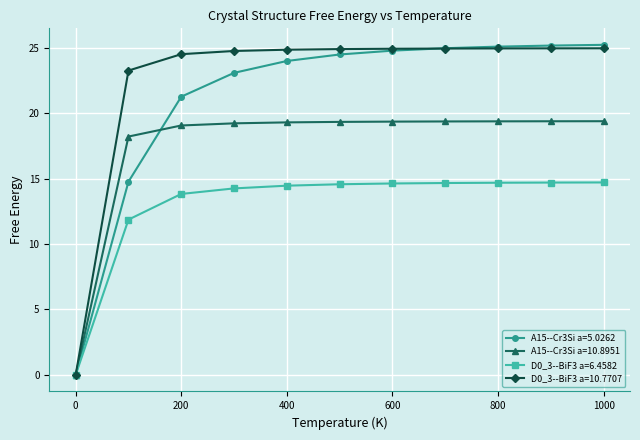

What is the value of the D0_3--BiF3 a=6.4582 point at the 7th from the left?

14.6